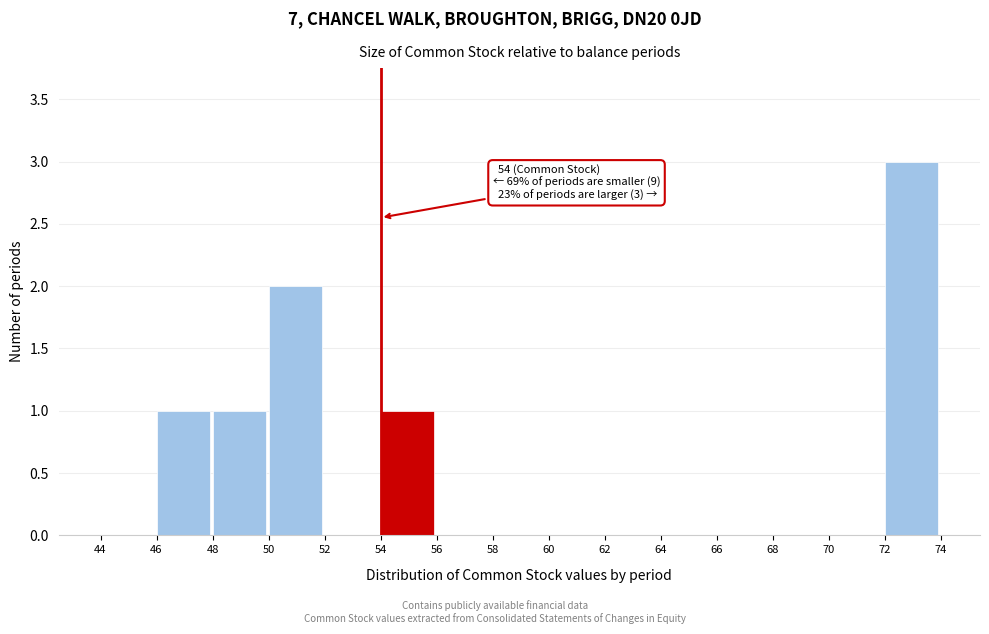

Which range on the x-axis has the tallest bar?

72 to 74